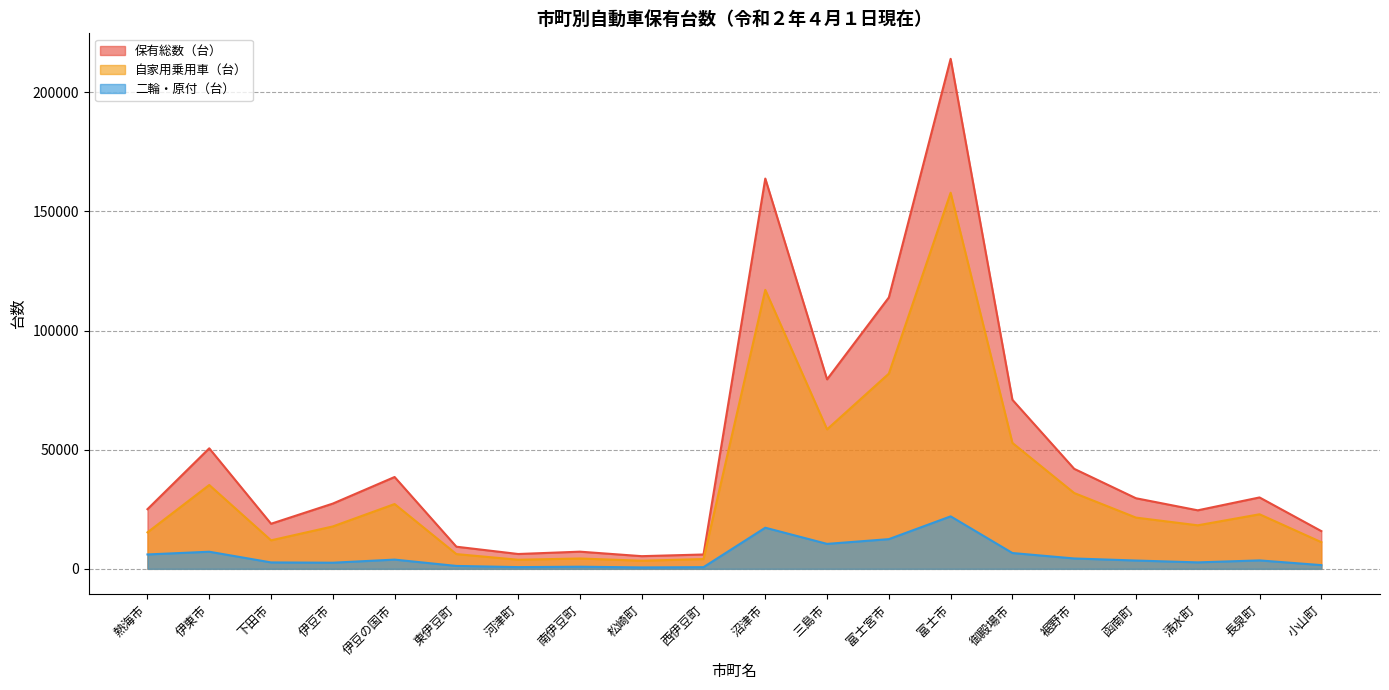

Count the number of data series in this chart.

3